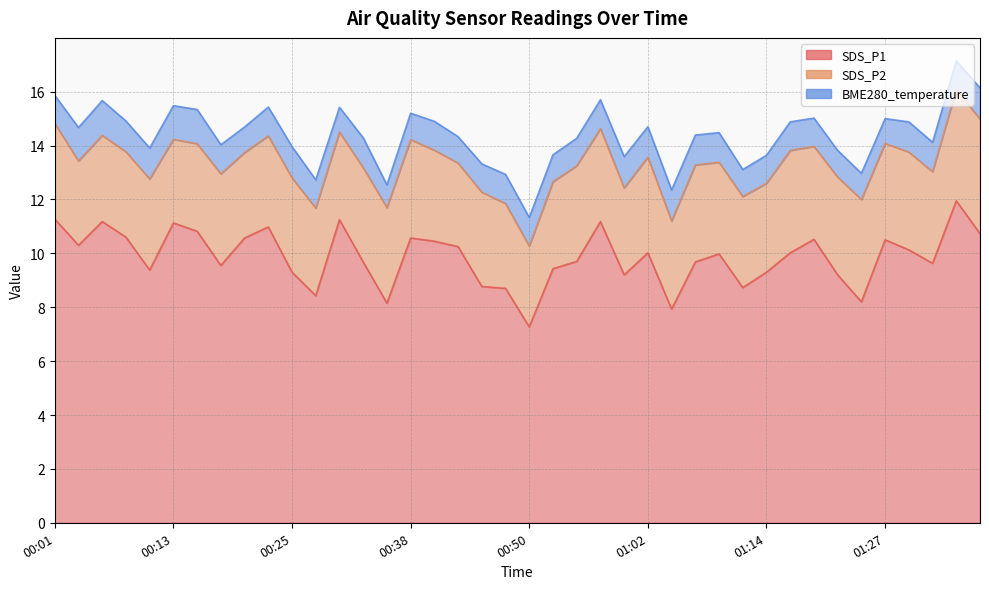

At which label is SDS_P2 closest to 3?

00:50